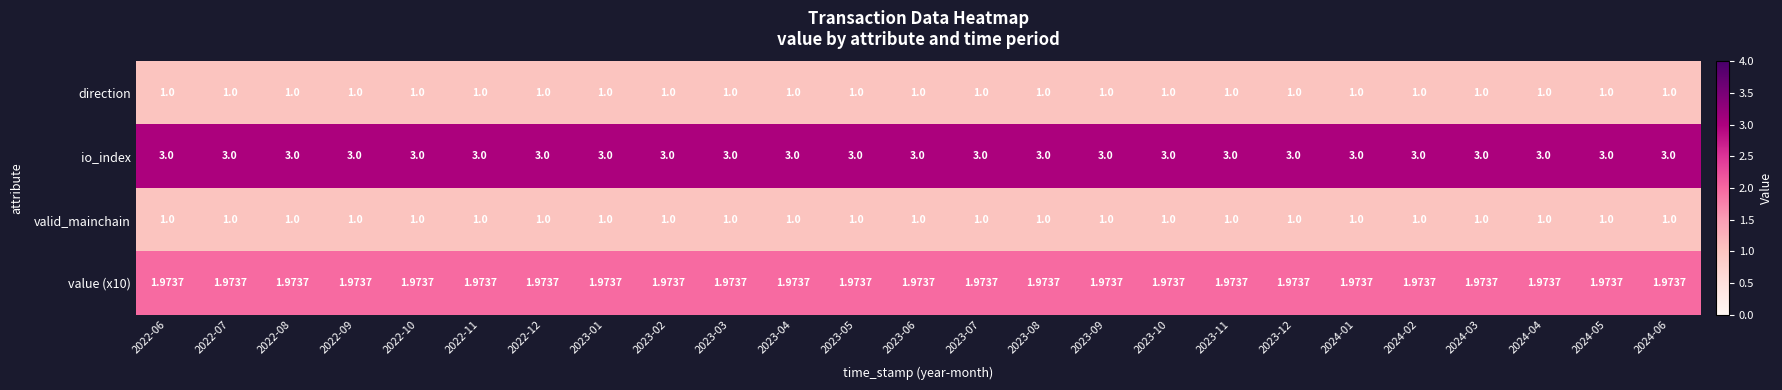

Which series has the largest total across all categories?

io_index